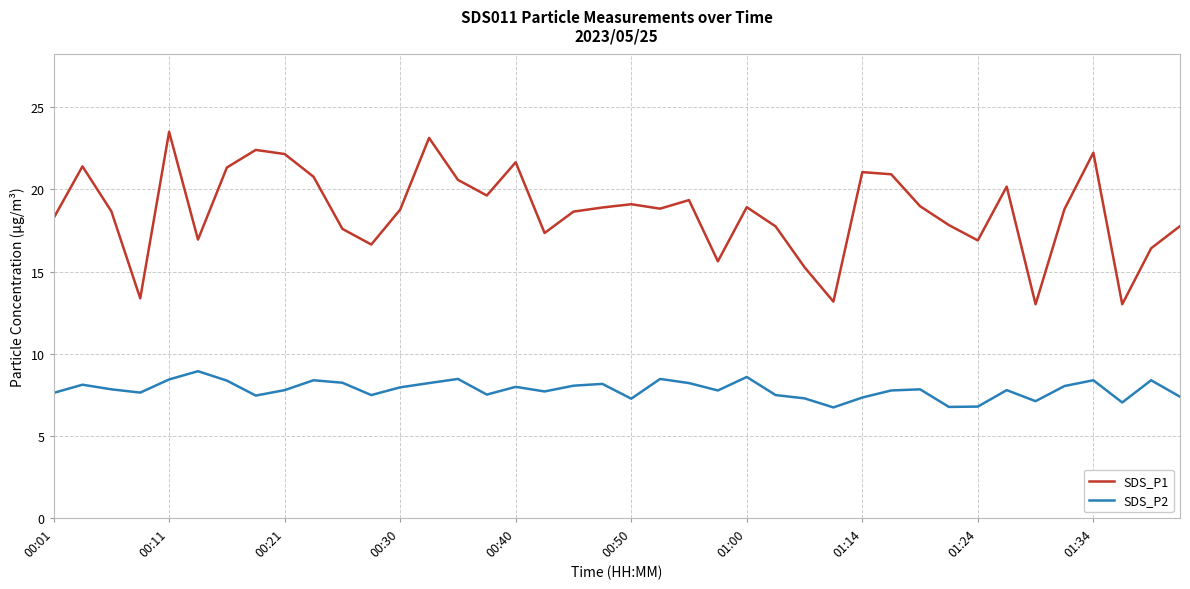

True or false: SDS_P1 and SDS_P2 intersect in this chart.

False